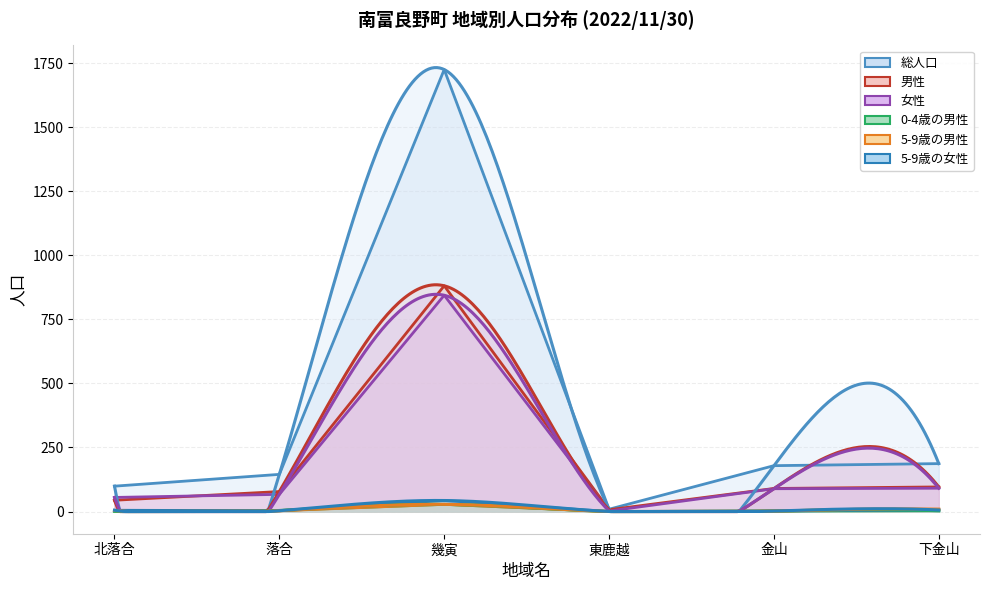

At which label is 総人口 closest to 867?

下金山